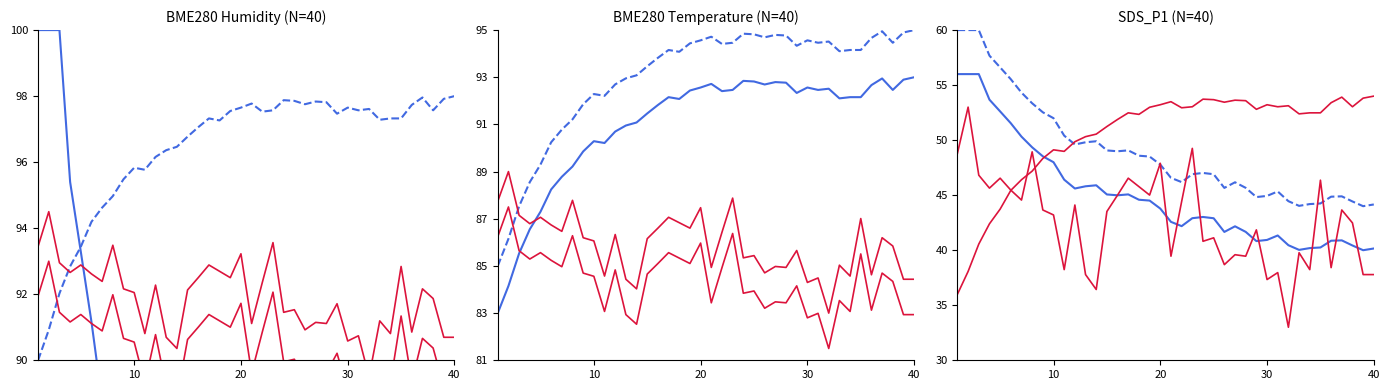

At which label is BME280_humidity closest to 84?

10